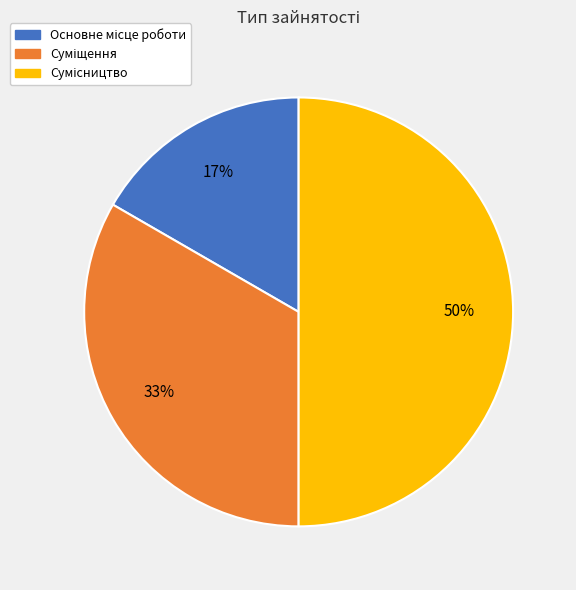

To the nearest percent, what is the difference between the largest and smallest slice percentages?

33%